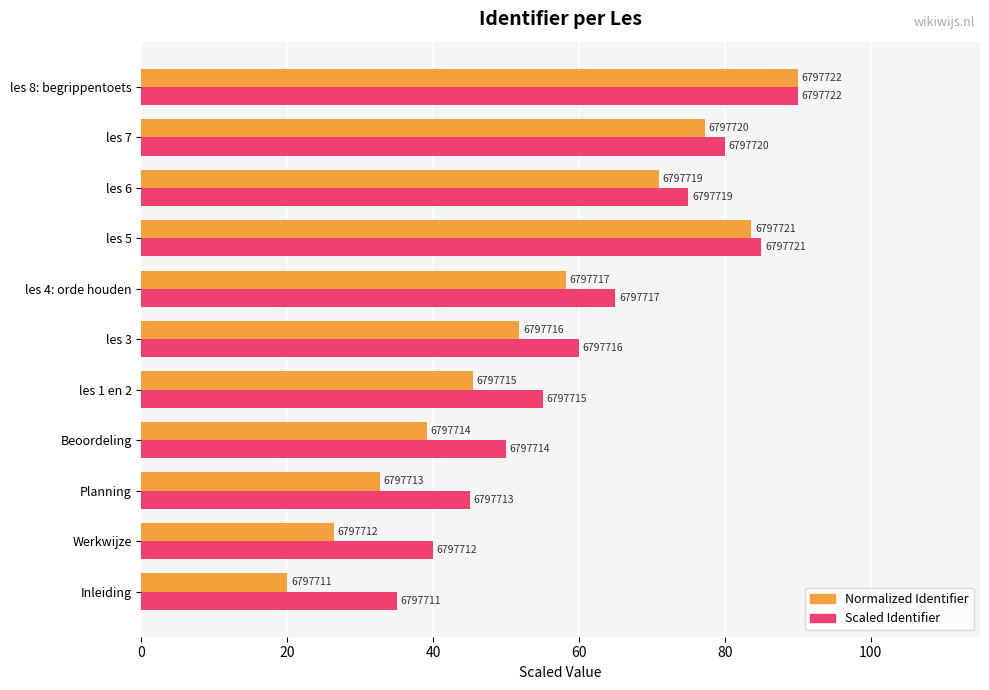

What are all the series names shown in the legend?

Normalized Identifier, Scaled Identifier